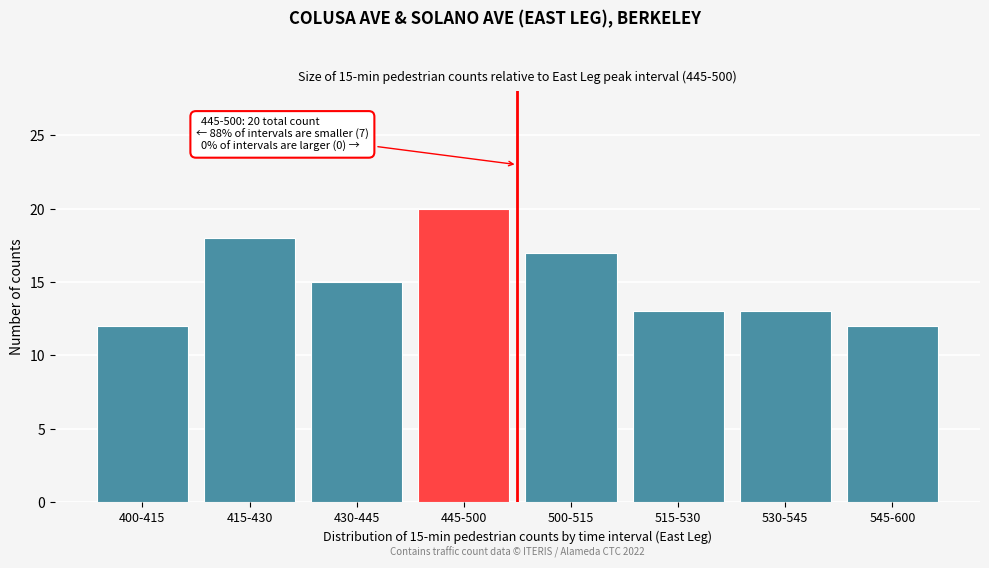

Reading left to right, extract all data points from this chart.

400-415=12	415-430=18	430-445=15	445-500=20	500-515=17	515-530=13	530-545=13	545-600=12